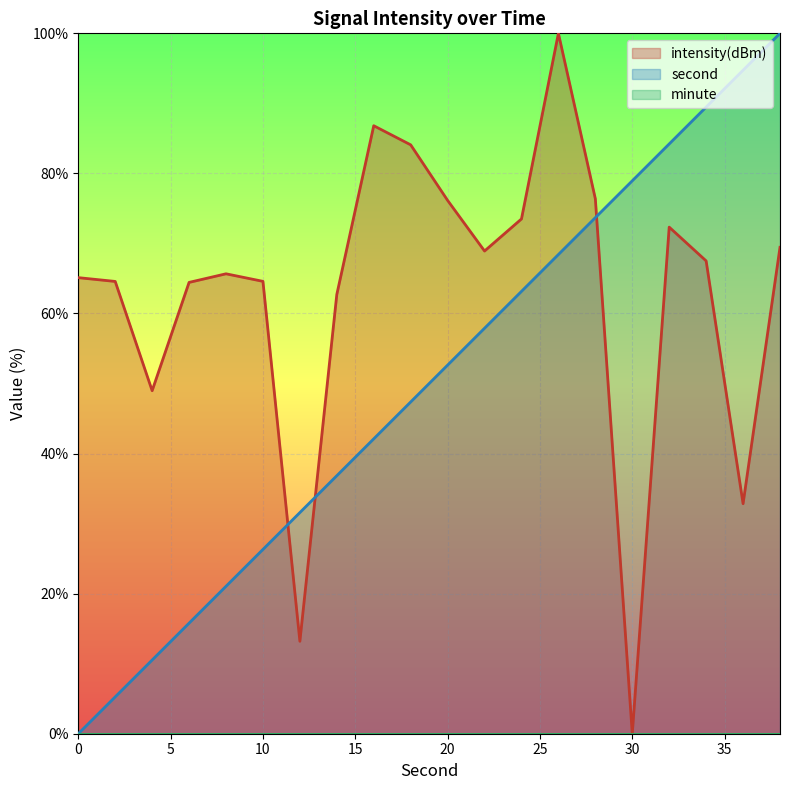

After their last crossing, which series has the higher values: second or intensity(dBm)?

second